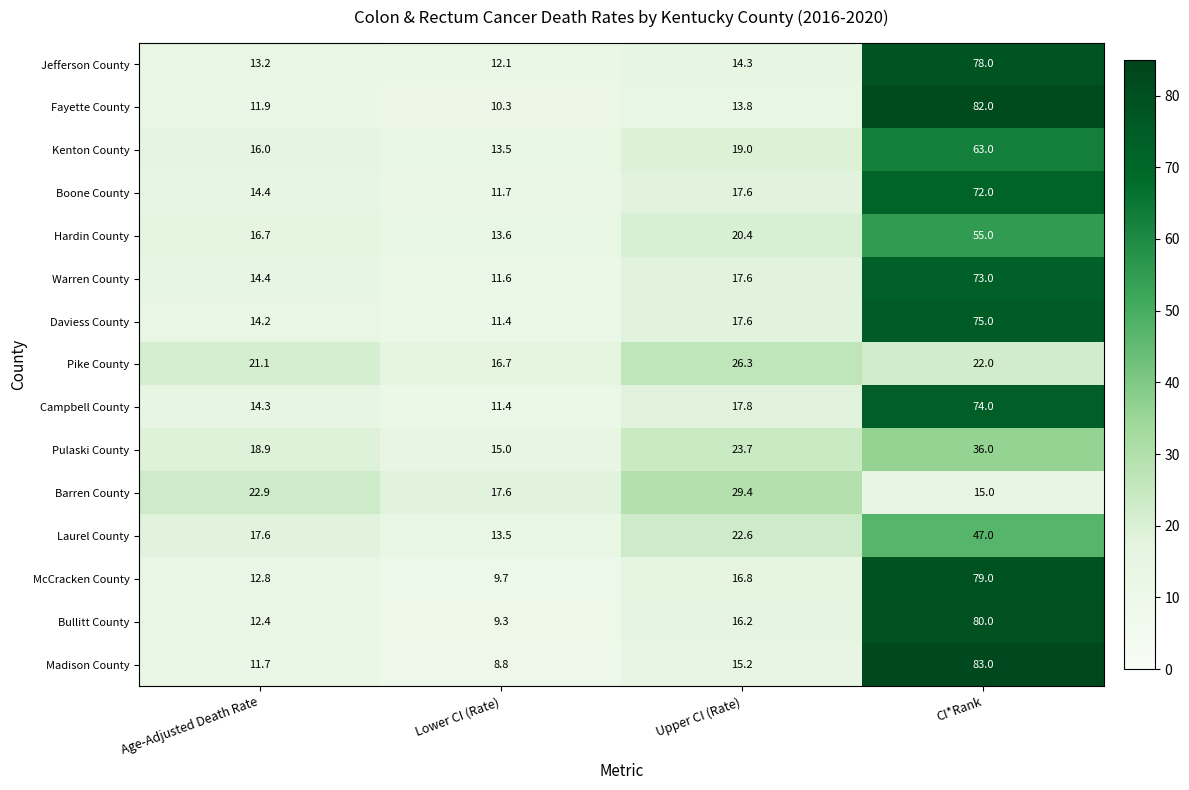

List the series in order of their peak value, highest first.

Madison County, Fayette County, Bullitt County, McCracken County, Jefferson County, Daviess County, Campbell County, Warren County, Boone County, Kenton County, Hardin County, Laurel County, Pulaski County, Barren County, Pike County